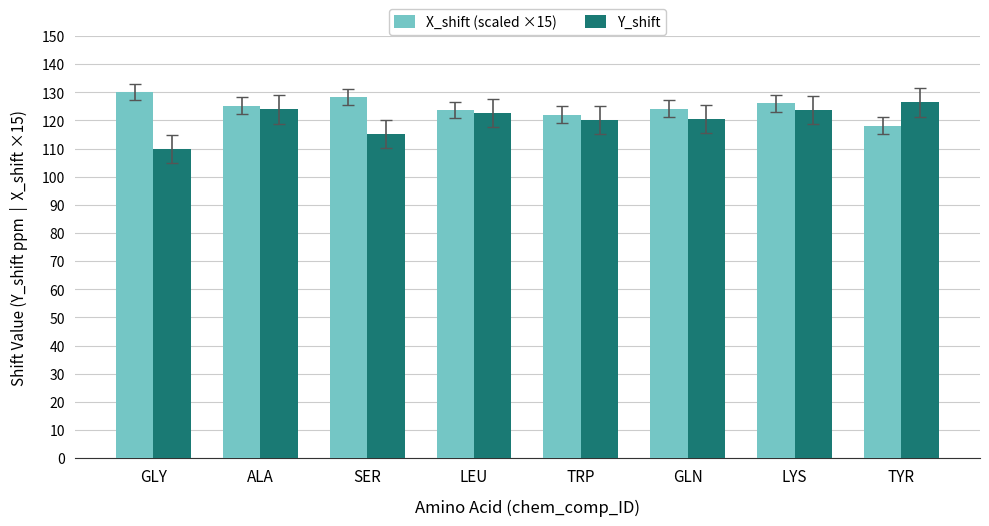

Rank the series at SER from lowest to highest value.

Y_shift, X_shift (scaled ×15)